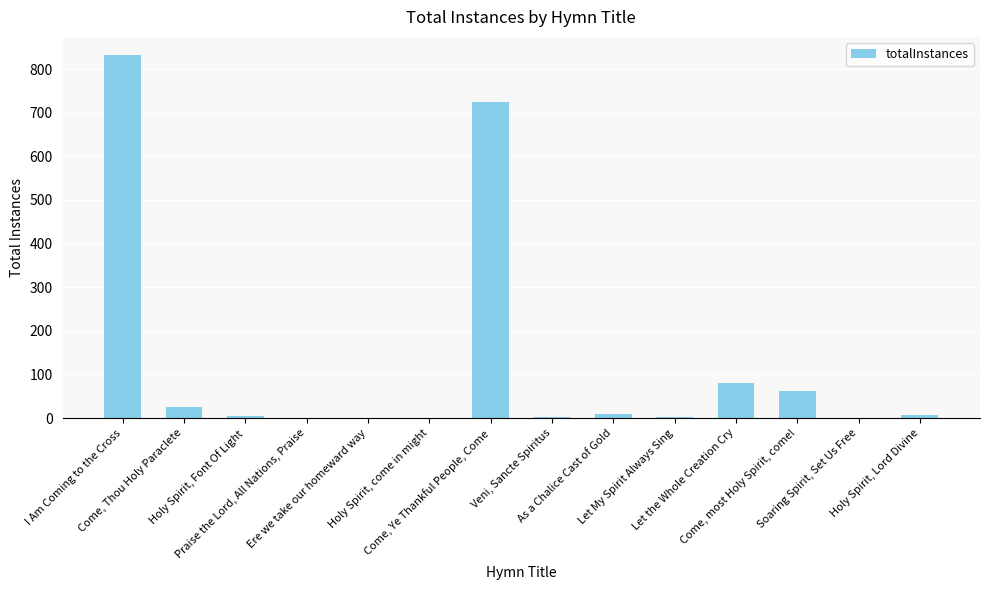

Approximately how many times larger is the value at Praise the Lord, All Nations, Praise compared to Holy Spirit, come in might?

1.0